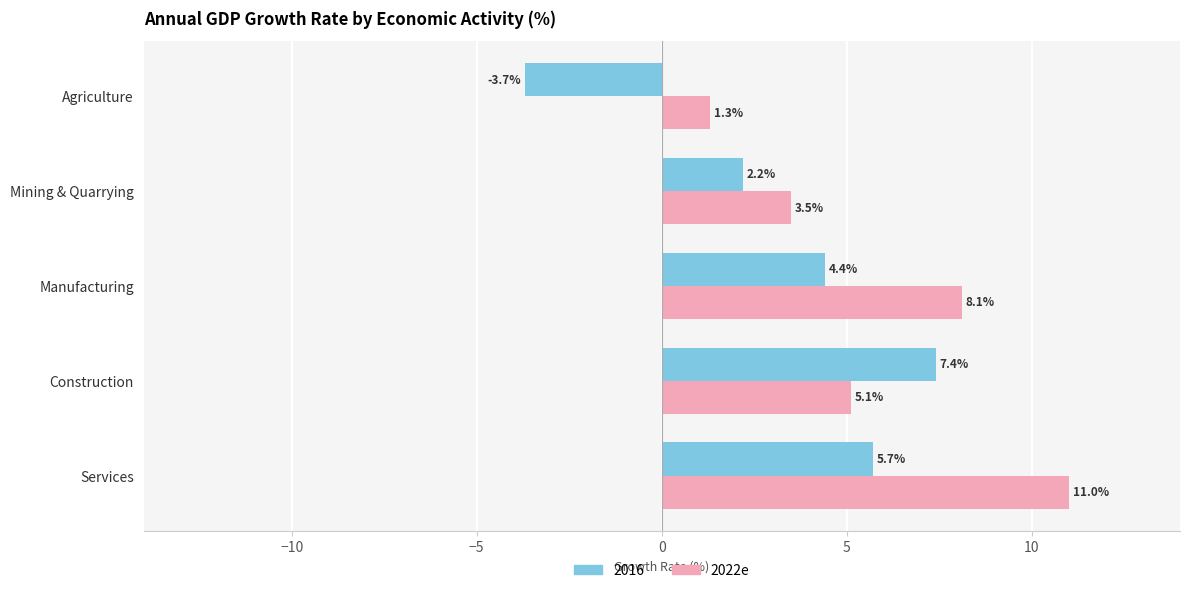

What is the sum of all 2016 values?

16.0